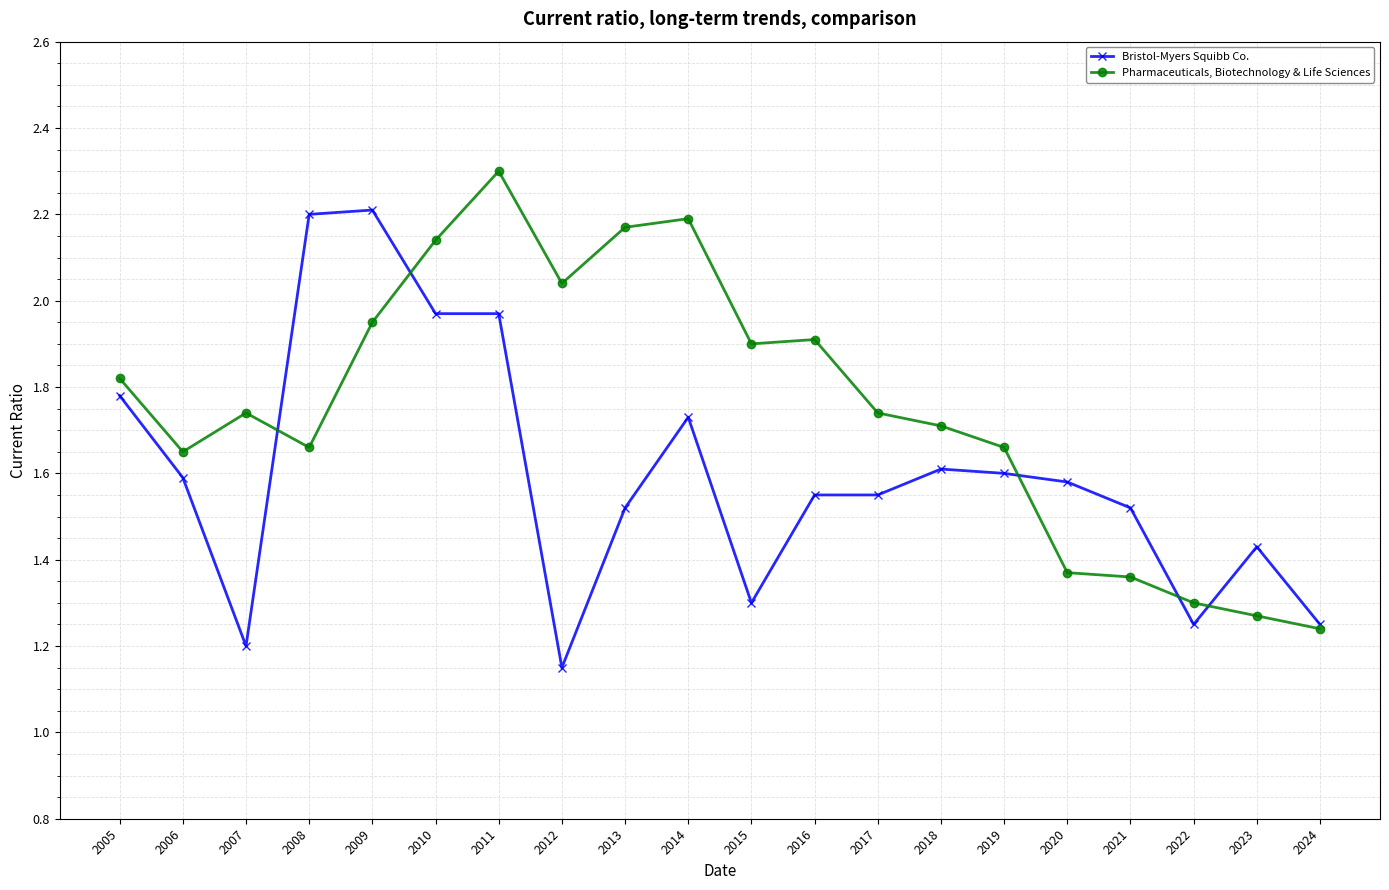

List the series in order of their peak value, highest first.

Pharmaceuticals, Biotechnology & Life Sciences, Bristol-Myers Squibb Co.